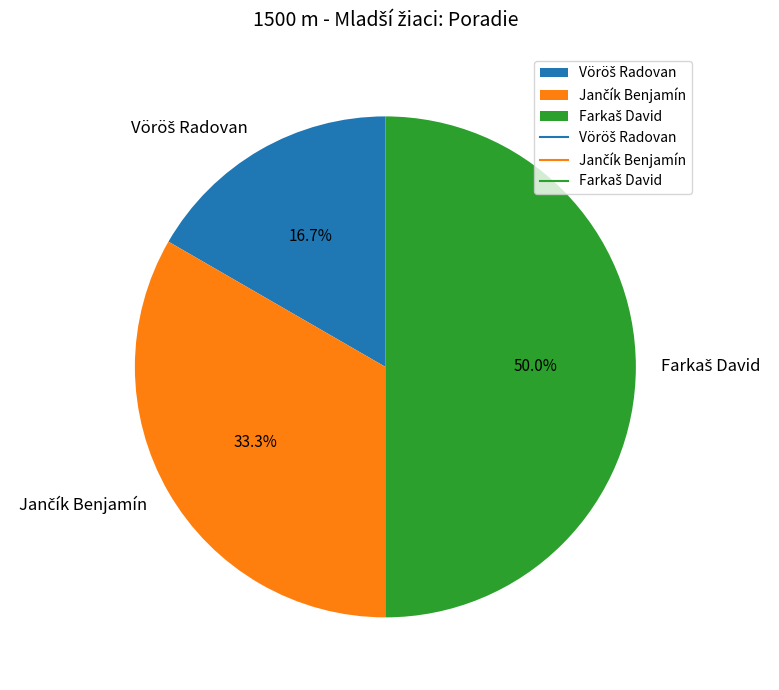

To the nearest percent, what portion does Farkaš David represent?

50%